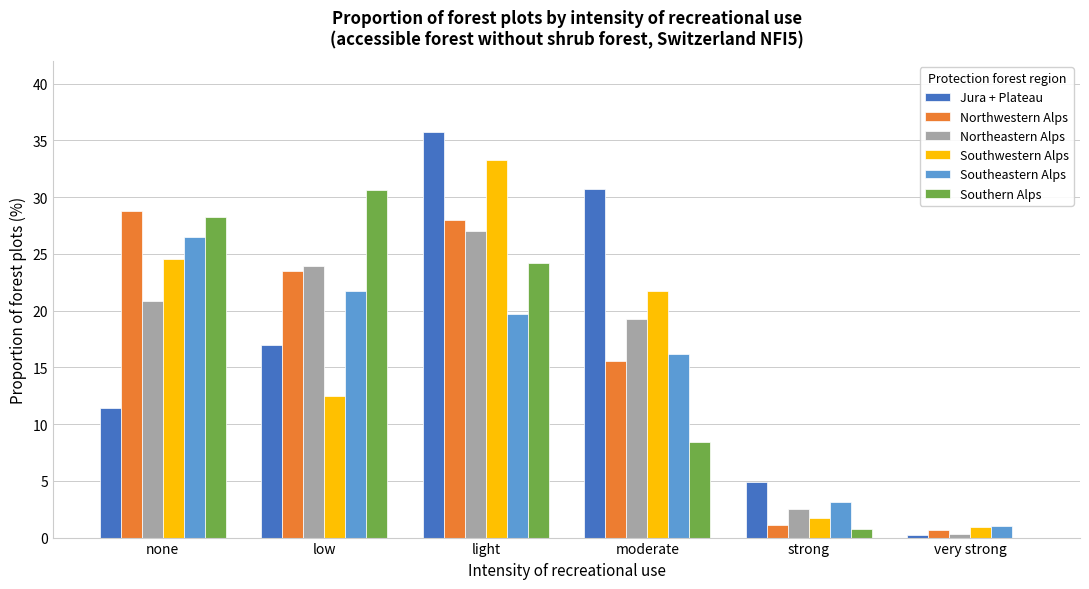

Which series changed the most between none and light?

Jura + Plateau